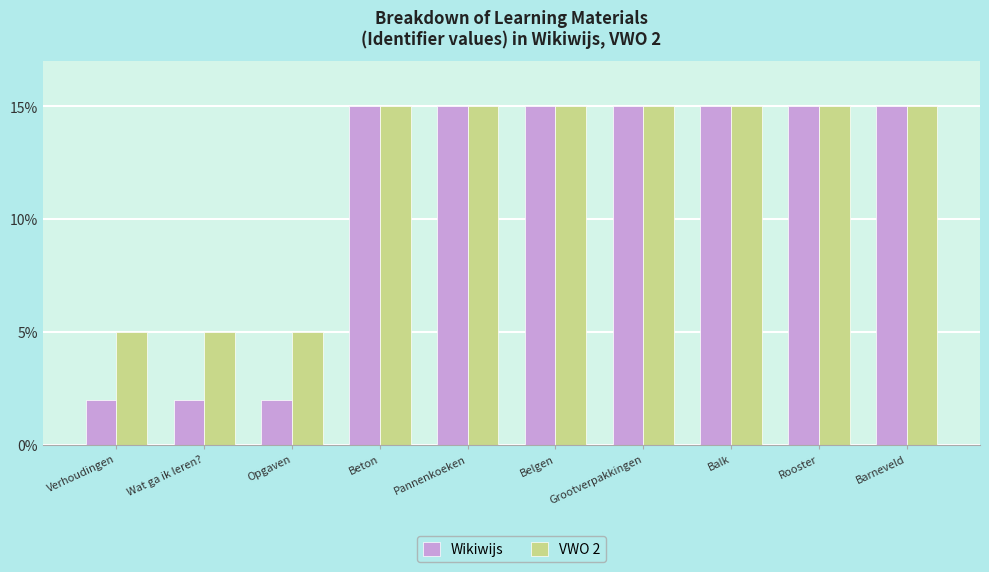

Reading right to left, transcribe all the data shown in this chart.

Wikiwijs: 15.0	15.0	15.0	15.0	15.0	15.0	15.0	2.0	2.0	2.0
VWO 2: 15.0	15.0	15.0	15.0	15.0	15.0	15.0	5.0	5.0	5.0